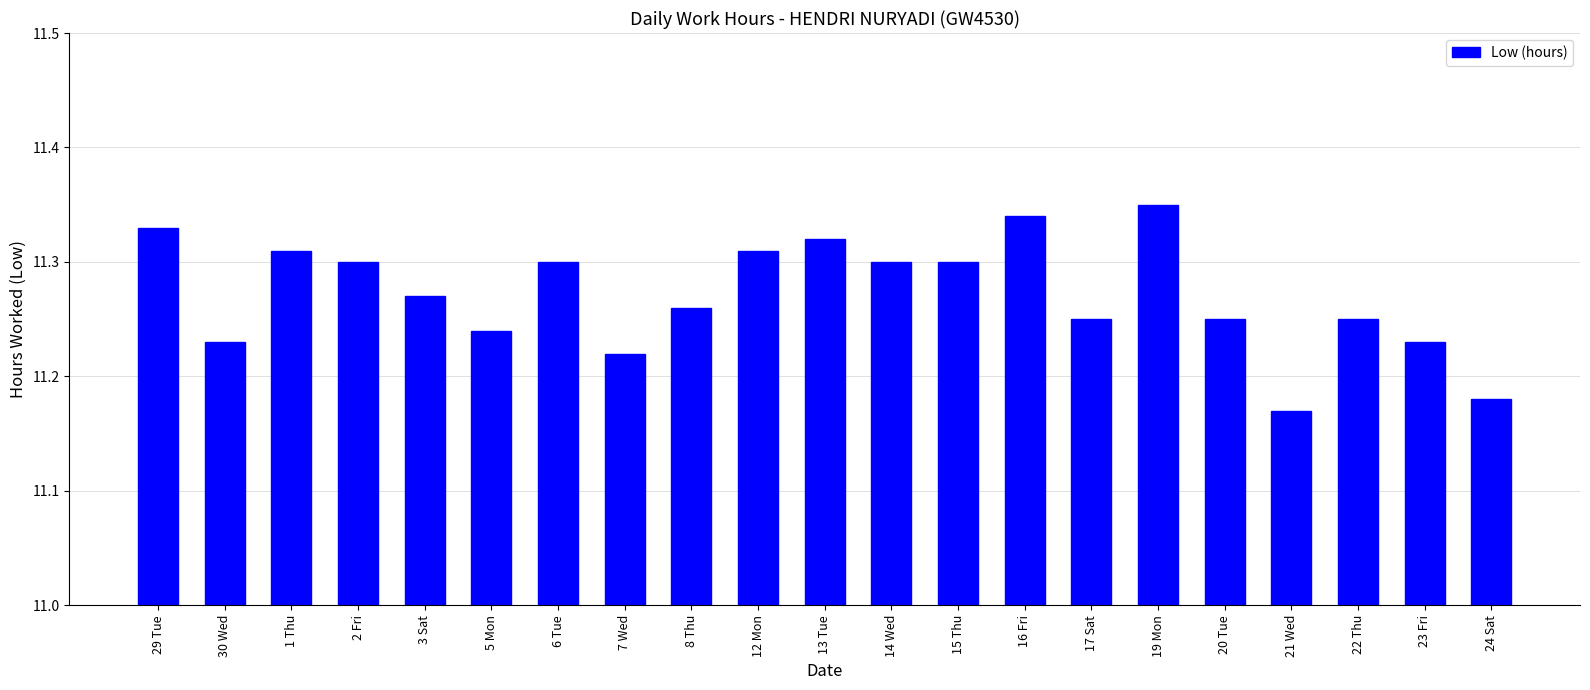

How many values are between 11 and 12?

21